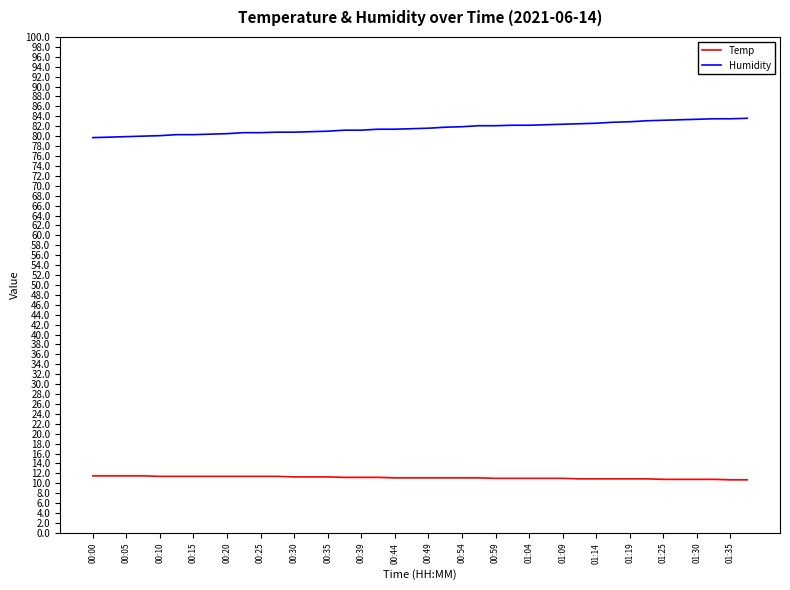

What is the highest value of the Humidity series?

83.6